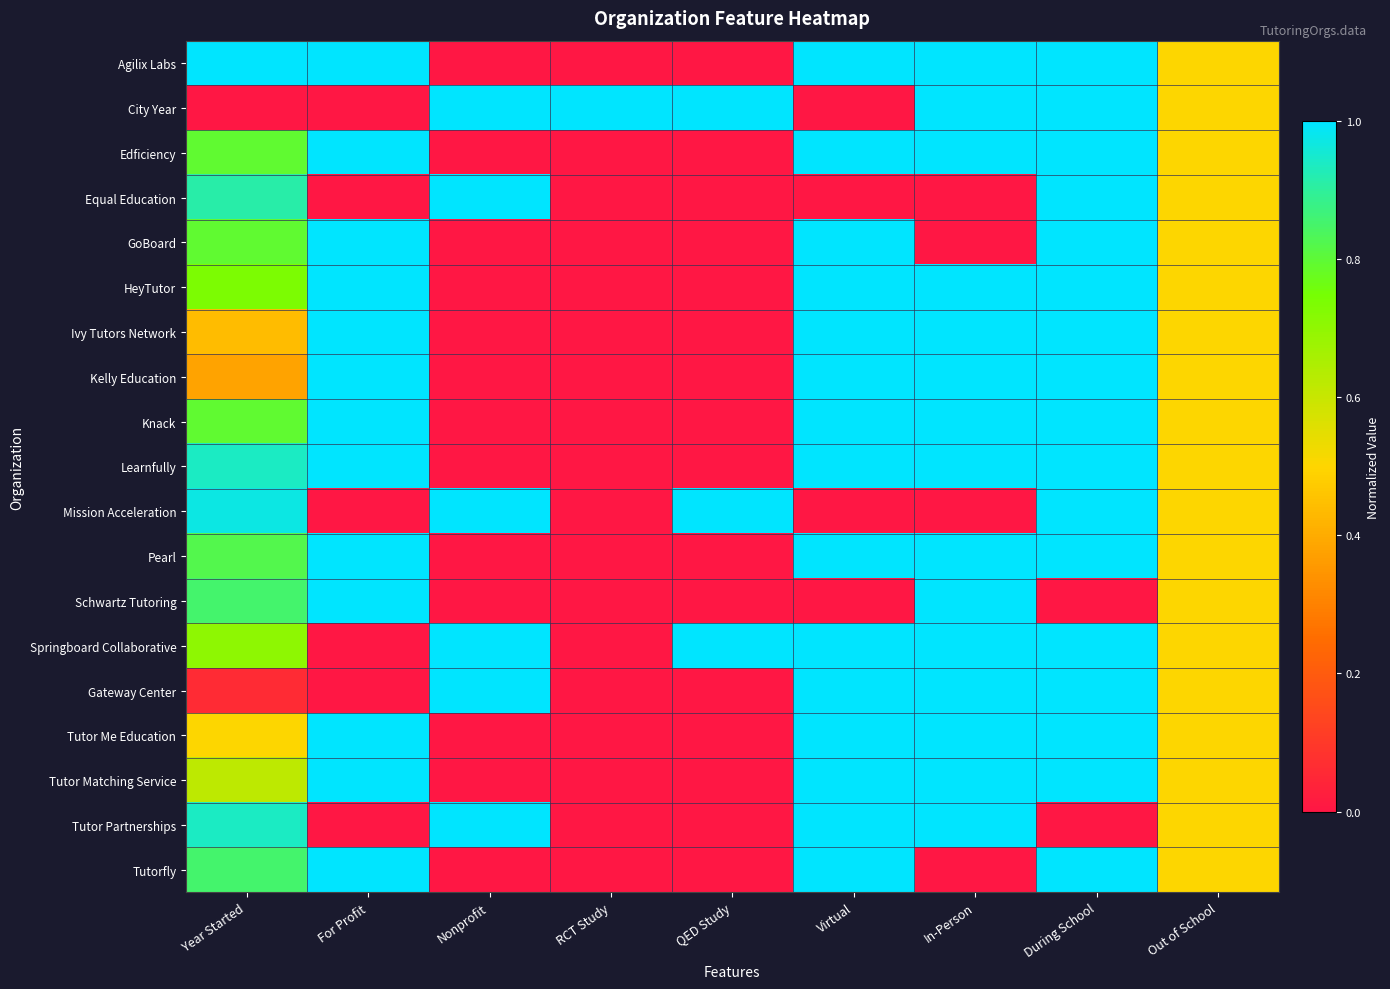

Reading left to right, list all the values displayed in this chart.

Agilix Labs: Year Started=1.0	For Profit=1.0	Nonprofit=0.0	RCT Study=0.0	QED Study=0.0	Virtual=1.0	In-Person=1.0	During School=1.0	Out of School=0.5
City Year: Year Started=0.0	For Profit=0.0	Nonprofit=1.0	RCT Study=1.0	QED Study=1.0	Virtual=0.0	In-Person=1.0	During School=1.0	Out of School=0.5
Edficiency: Year Started=0.8	For Profit=1.0	Nonprofit=0.0	RCT Study=0.0	QED Study=0.0	Virtual=1.0	In-Person=1.0	During School=1.0	Out of School=0.5
Equal Education: Year Started=0.9	For Profit=0.0	Nonprofit=1.0	RCT Study=0.0	QED Study=0.0	Virtual=0.0	In-Person=0.0	During School=1.0	Out of School=0.5
GoBoard: Year Started=0.8	For Profit=1.0	Nonprofit=0.0	RCT Study=0.0	QED Study=0.0	Virtual=1.0	In-Person=0.0	During School=1.0	Out of School=0.5
HeyTutor: Year Started=0.7	For Profit=1.0	Nonprofit=0.0	RCT Study=0.0	QED Study=0.0	Virtual=1.0	In-Person=1.0	During School=1.0	Out of School=0.5
Ivy Tutors Network: Year Started=0.4	For Profit=1.0	Nonprofit=0.0	RCT Study=0.0	QED Study=0.0	Virtual=1.0	In-Person=1.0	During School=1.0	Out of School=0.5
Kelly Education: Year Started=0.4	For Profit=1.0	Nonprofit=0.0	RCT Study=0.0	QED Study=0.0	Virtual=1.0	In-Person=1.0	During School=1.0	Out of School=0.5
Knack: Year Started=0.8	For Profit=1.0	Nonprofit=0.0	RCT Study=0.0	QED Study=0.0	Virtual=1.0	In-Person=1.0	During School=1.0	Out of School=0.5
Learnfully: Year Started=0.9	For Profit=1.0	Nonprofit=0.0	RCT Study=0.0	QED Study=0.0	Virtual=1.0	In-Person=1.0	During School=1.0	Out of School=0.5
Mission Acceleration: Year Started=1.0	For Profit=0.0	Nonprofit=1.0	RCT Study=0.0	QED Study=1.0	Virtual=0.0	In-Person=0.0	During School=1.0	Out of School=0.5
Pearl: Year Started=0.8	For Profit=1.0	Nonprofit=0.0	RCT Study=0.0	QED Study=0.0	Virtual=1.0	In-Person=1.0	During School=1.0	Out of School=0.5
Schwartz Tutoring: Year Started=0.9	For Profit=1.0	Nonprofit=0.0	RCT Study=0.0	QED Study=0.0	Virtual=0.0	In-Person=1.0	During School=0.0	Out of School=0.5
Springboard Collaborative: Year Started=0.7	For Profit=0.0	Nonprofit=1.0	RCT Study=0.0	QED Study=1.0	Virtual=1.0	In-Person=1.0	During School=1.0	Out of School=0.5
Gateway Center: Year Started=0.1	For Profit=0.0	Nonprofit=1.0	RCT Study=0.0	QED Study=0.0	Virtual=1.0	In-Person=1.0	During School=1.0	Out of School=0.5
Tutor Me Education: Year Started=0.5	For Profit=1.0	Nonprofit=0.0	RCT Study=0.0	QED Study=0.0	Virtual=1.0	In-Person=1.0	During School=1.0	Out of School=0.5
Tutor Matching Service: Year Started=0.6	For Profit=1.0	Nonprofit=0.0	RCT Study=0.0	QED Study=0.0	Virtual=1.0	In-Person=1.0	During School=1.0	Out of School=0.5
Tutor Partnerships: Year Started=0.9	For Profit=0.0	Nonprofit=1.0	RCT Study=0.0	QED Study=0.0	Virtual=1.0	In-Person=1.0	During School=0.0	Out of School=0.5
Tutorfly: Year Started=0.9	For Profit=1.0	Nonprofit=0.0	RCT Study=0.0	QED Study=0.0	Virtual=1.0	In-Person=0.0	During School=1.0	Out of School=0.5